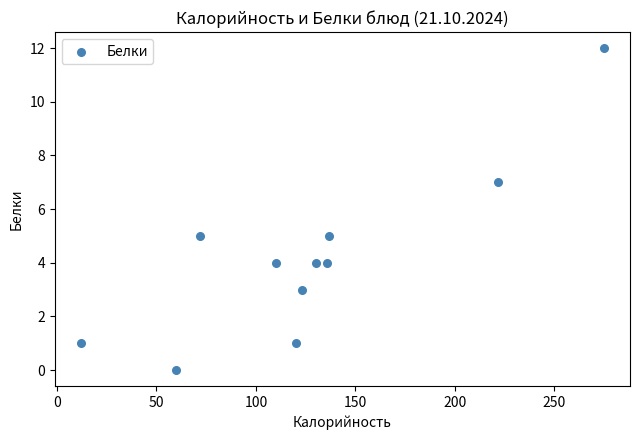

What is the range of Y values (max minus min)?

12